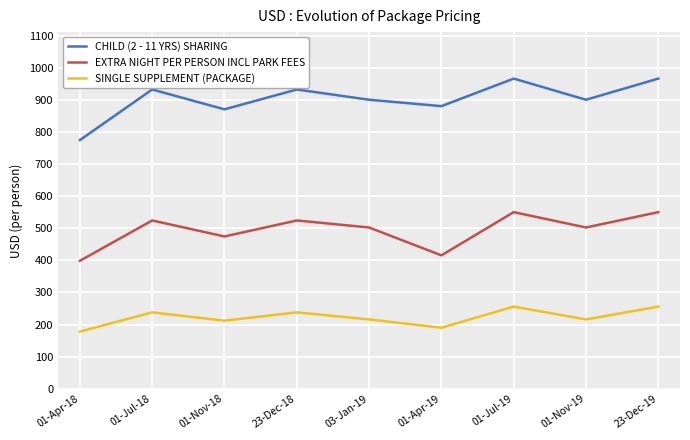

What is the minimum value shown in the chart?

178